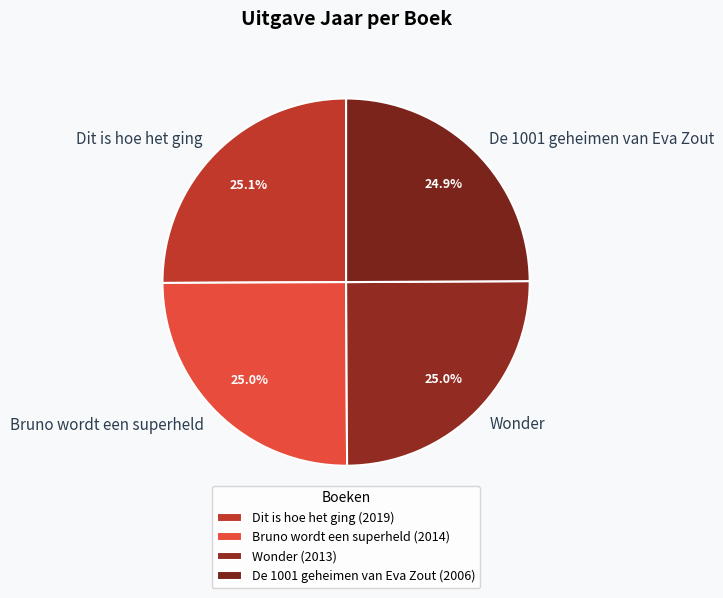

Which slice is the largest?

Dit is hoe het ging